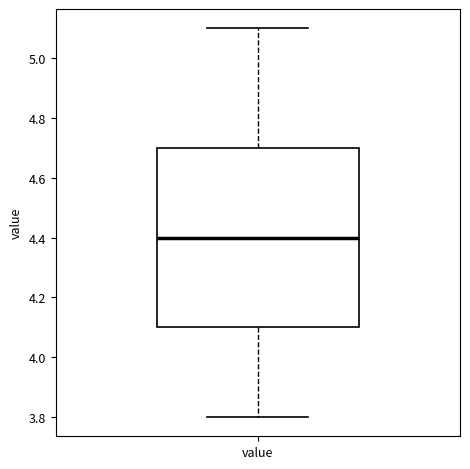

Read this box plot against the y-axis: the position of the median line, the range covered by the box, and the ends of both whiskers. The values are not printed on the chart, so give them approximately, as read against the axis.

median 4.4, box 4.1 to 4.7, whiskers 3.8 to 5.1